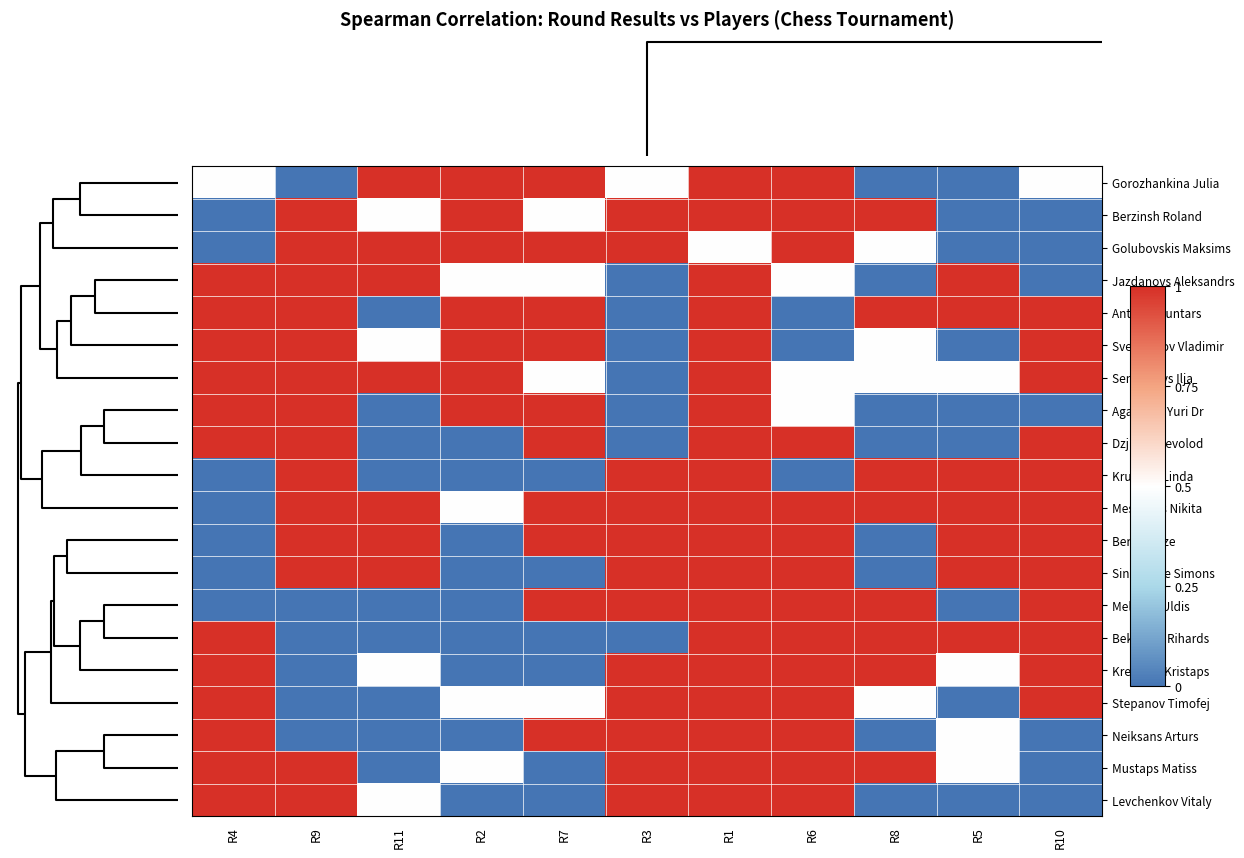

Reading left to right, transcribe all the data shown in this chart.

Gorozhankina Julia: R4=0.5	R9=0.0	R11=1.0	R2=1.0	R7=1.0	R3=0.5	R1=1.0	R6=1.0	R8=0.0	R5=0.0	R10=0.5
Berzinsh Roland: R4=0.0	R9=1.0	R11=0.5	R2=1.0	R7=0.5	R3=1.0	R1=1.0	R6=1.0	R8=1.0	R5=0.0	R10=0.0
Golubovskis Maksims: R4=0.0	R9=1.0	R11=1.0	R2=1.0	R7=1.0	R3=1.0	R1=0.5	R6=1.0	R8=0.5	R5=0.0	R10=0.0
Jazdanovs Aleksandrs: R4=1.0	R9=1.0	R11=1.0	R2=0.5	R7=0.5	R3=0.0	R1=1.0	R6=0.5	R8=0.0	R5=1.0	R10=0.0
Antoms Guntars: R4=1.0	R9=1.0	R11=0.0	R2=1.0	R7=1.0	R3=0.0	R1=1.0	R6=0.0	R8=1.0	R5=1.0	R10=1.0
Sveshnikov Vladimir: R4=1.0	R9=1.0	R11=0.5	R2=1.0	R7=1.0	R3=0.0	R1=1.0	R6=0.0	R8=0.5	R5=0.0	R10=1.0
Semjonovs Ilja: R4=1.0	R9=1.0	R11=1.0	R2=1.0	R7=0.5	R3=0.0	R1=1.0	R6=0.5	R8=0.5	R5=0.5	R10=1.0
Agafonov Yuri Dr: R4=1.0	R9=1.0	R11=0.0	R2=1.0	R7=1.0	R3=0.0	R1=1.0	R6=0.5	R8=0.0	R5=0.0	R10=0.0
Dzjuba Vsevolod: R4=1.0	R9=1.0	R11=0.0	R2=0.0	R7=1.0	R3=0.0	R1=1.0	R6=1.0	R8=0.0	R5=0.0	R10=1.0
Krumina Linda: R4=0.0	R9=1.0	R11=0.0	R2=0.0	R7=0.0	R3=1.0	R1=1.0	R6=0.0	R8=1.0	R5=1.0	R10=1.0
Meshkovs Nikita: R4=0.0	R9=1.0	R11=1.0	R2=0.5	R7=1.0	R3=1.0	R1=1.0	R6=1.0	R8=1.0	R5=1.0	R10=1.0
Berzina Ilze: R4=0.0	R9=1.0	R11=1.0	R2=0.0	R7=1.0	R3=1.0	R1=1.0	R6=1.0	R8=0.0	R5=1.0	R10=1.0
Sinauridze Simons: R4=0.0	R9=1.0	R11=1.0	R2=0.0	R7=0.0	R3=1.0	R1=1.0	R6=1.0	R8=0.0	R5=1.0	R10=1.0
Melderis Uldis: R4=0.0	R9=0.0	R11=0.0	R2=0.0	R7=1.0	R3=1.0	R1=1.0	R6=1.0	R8=1.0	R5=0.0	R10=1.0
Bekasovs Rihards: R4=1.0	R9=0.0	R11=0.0	R2=0.0	R7=0.0	R3=0.0	R1=1.0	R6=1.0	R8=1.0	R5=1.0	R10=1.0
Kretainis Kristaps: R4=1.0	R9=0.0	R11=0.5	R2=0.0	R7=0.0	R3=1.0	R1=1.0	R6=1.0	R8=1.0	R5=0.5	R10=1.0
Stepanov Timofej: R4=1.0	R9=0.0	R11=0.0	R2=0.5	R7=0.5	R3=1.0	R1=1.0	R6=1.0	R8=0.5	R5=0.0	R10=1.0
Neiksans Arturs: R4=1.0	R9=0.0	R11=0.0	R2=0.0	R7=1.0	R3=1.0	R1=1.0	R6=1.0	R8=0.0	R5=0.5	R10=0.0
Mustaps Matiss: R4=1.0	R9=1.0	R11=0.0	R2=0.5	R7=0.0	R3=1.0	R1=1.0	R6=1.0	R8=1.0	R5=0.5	R10=0.0
Levchenkov Vitaly: R4=1.0	R9=1.0	R11=0.5	R2=0.0	R7=0.0	R3=1.0	R1=1.0	R6=1.0	R8=0.0	R5=0.0	R10=0.0